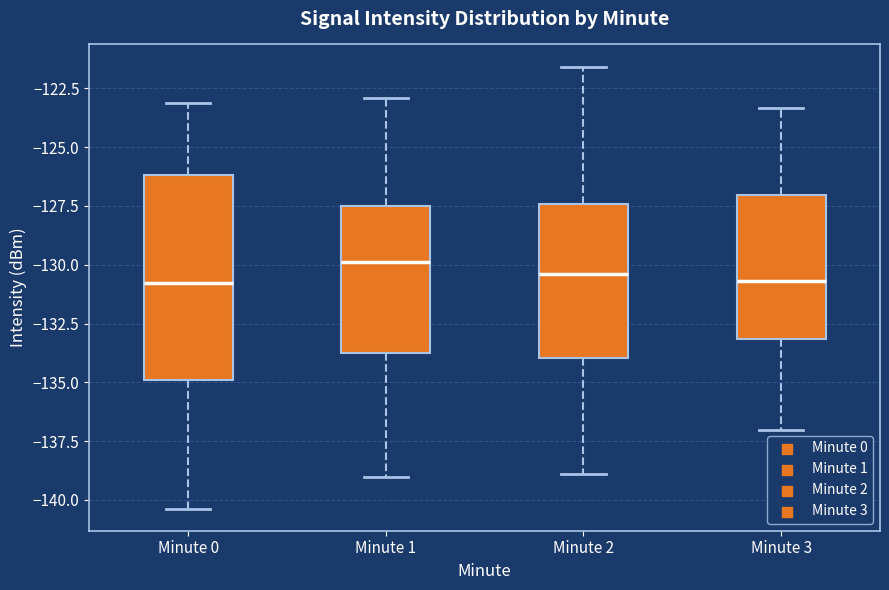

Which box's median line is the highest?

Minute 1